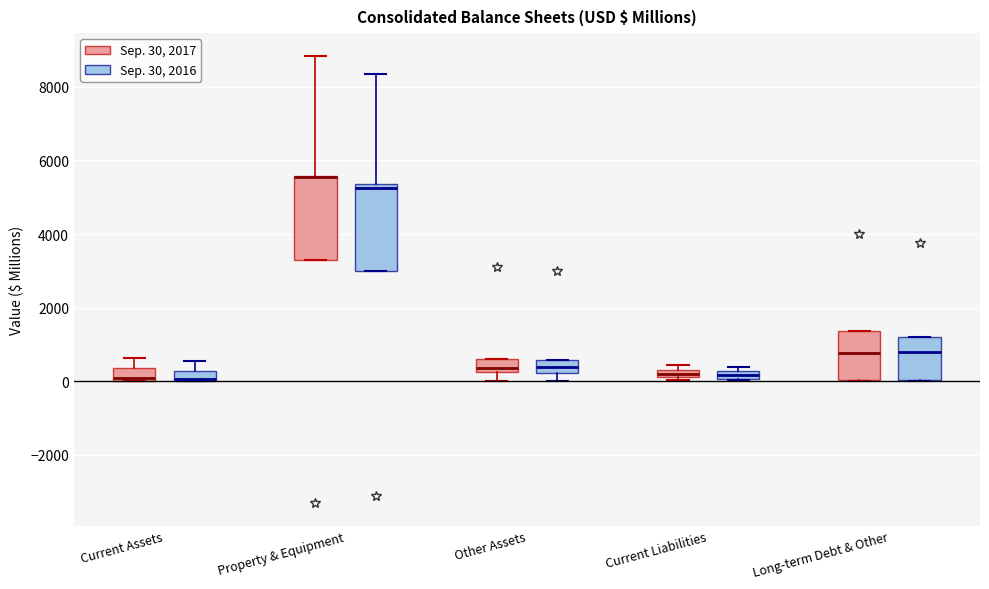

Where is the upper edge of the box for Other Assets (Sep. 30, 2016) on the y-axis? The values are not printed on the chart, so give them approximately, as read against the axis.

600